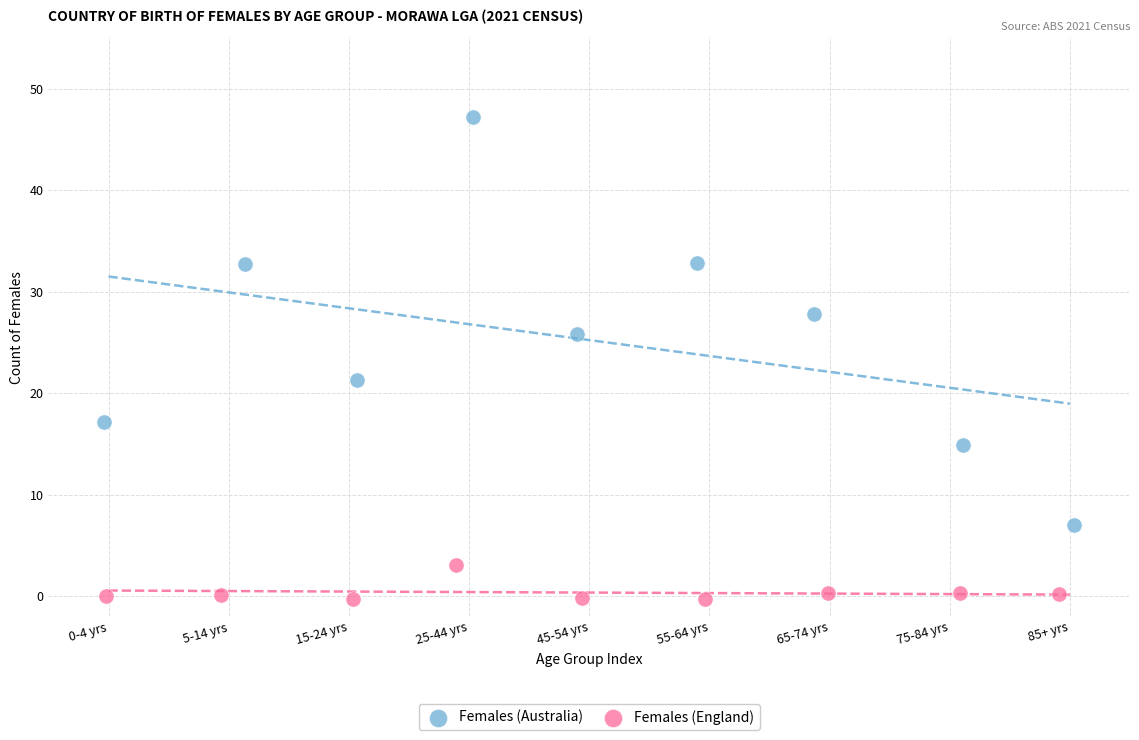

Which series has the widest spread of Y values?

Females (Australia)